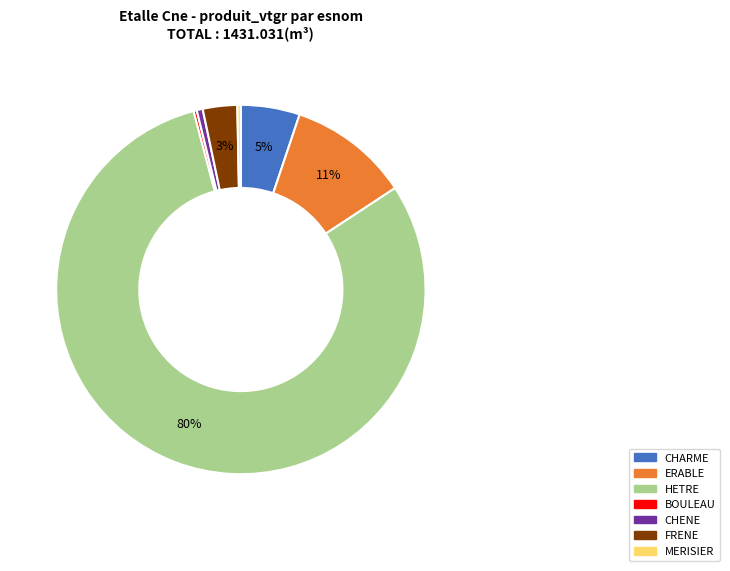

True or false: HETRE accounts for 80% of the total.

True